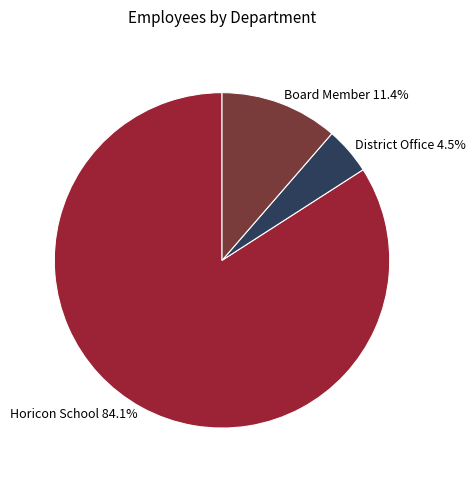

What portion of the pie excludes District Office?

95.5%